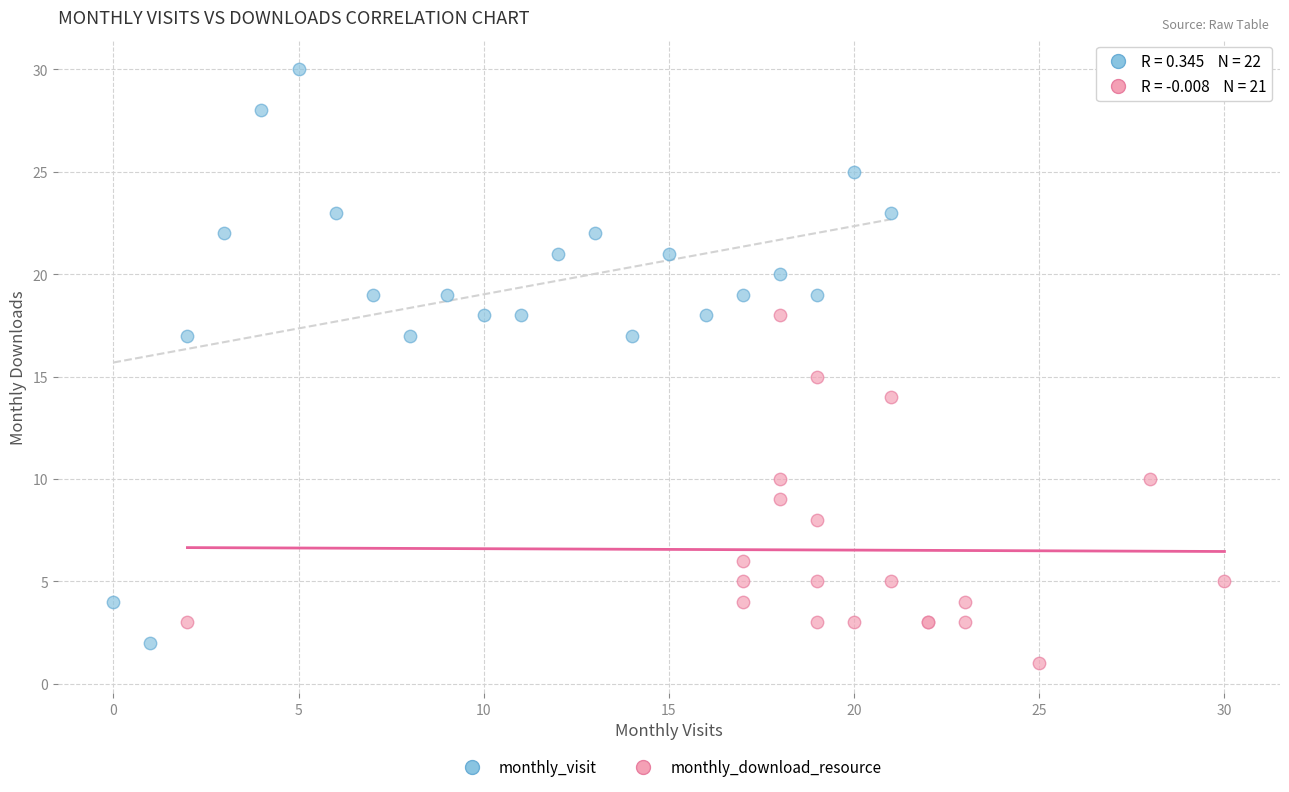

Which series has the widest spread of Y values?

monthly_visit